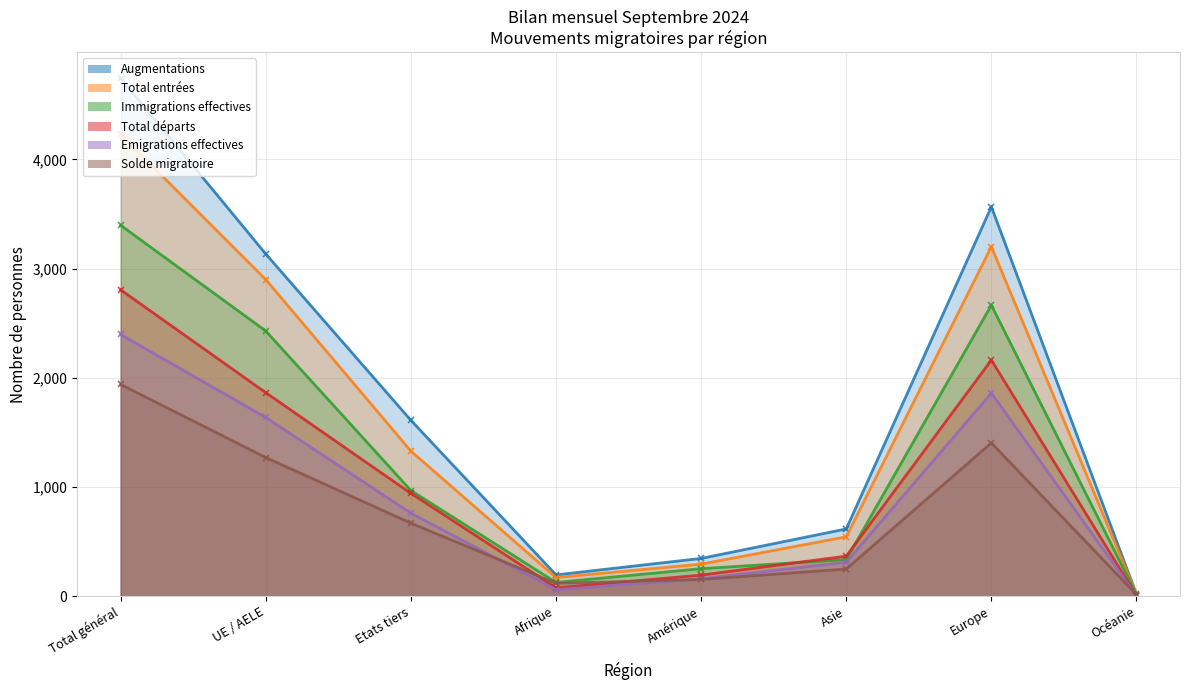

Reading left to right, extract all data points from this chart.

Augmentations: 4745	3134	1611	195	346	616	3567	18
Total entrées: 4229	2900	1329	171	294	544	3201	17
Immigrations effectives: 3397	2429	968	126	252	336	2666	15
Total départs: 2806	1864	942	77	193	367	2163	4
Emigrations effectives: 2397	1637	760	60	160	311	1860	4
Solde migratoire: 1939	1270	669	118	153	249	1404	14